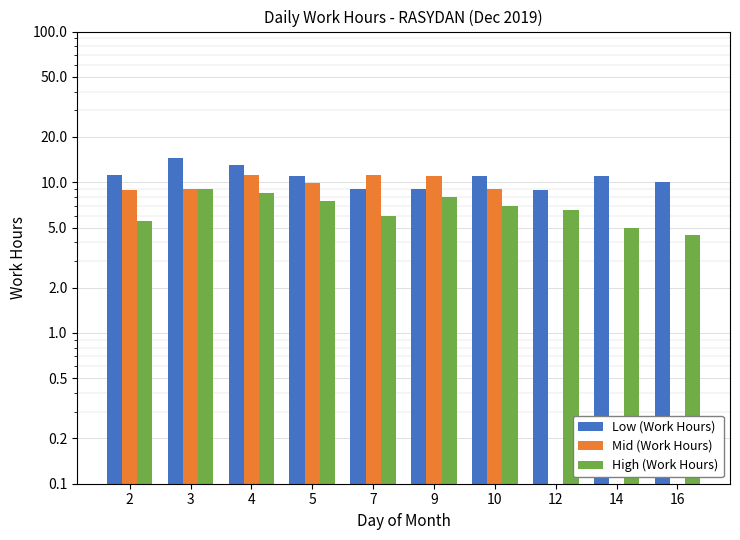

What is the average value of the Mid (Work Hours) series?

7.0